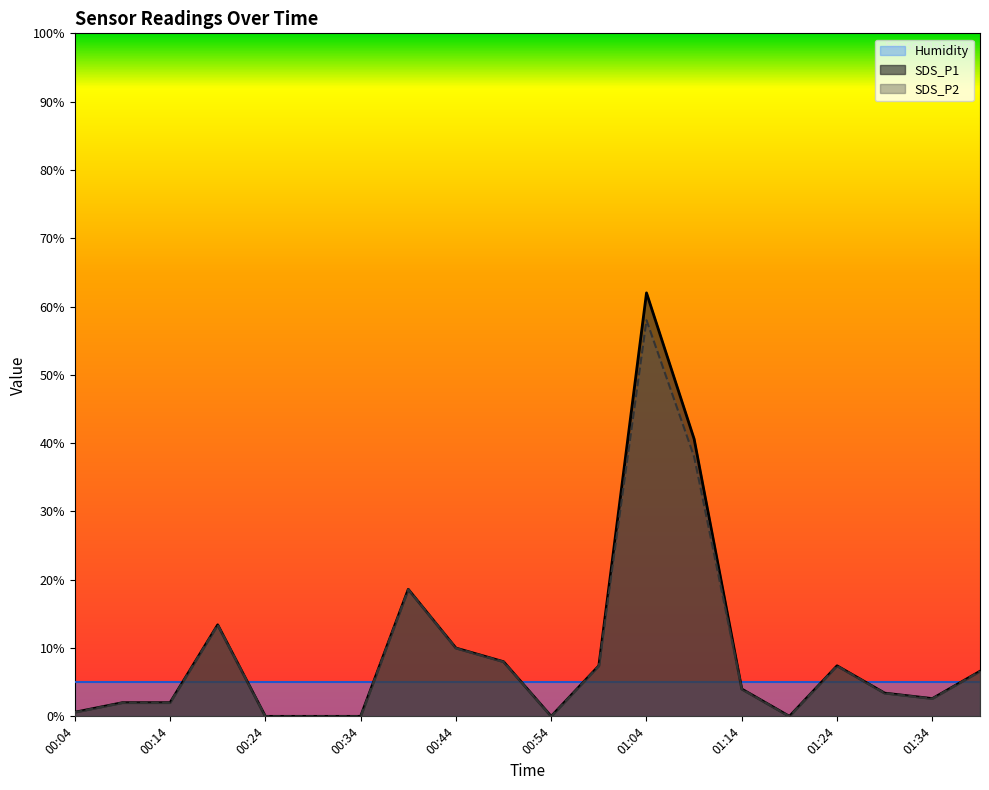

At 01:04, list the series in order from largest to smallest.

SDS_P1, SDS_P2, Humidity